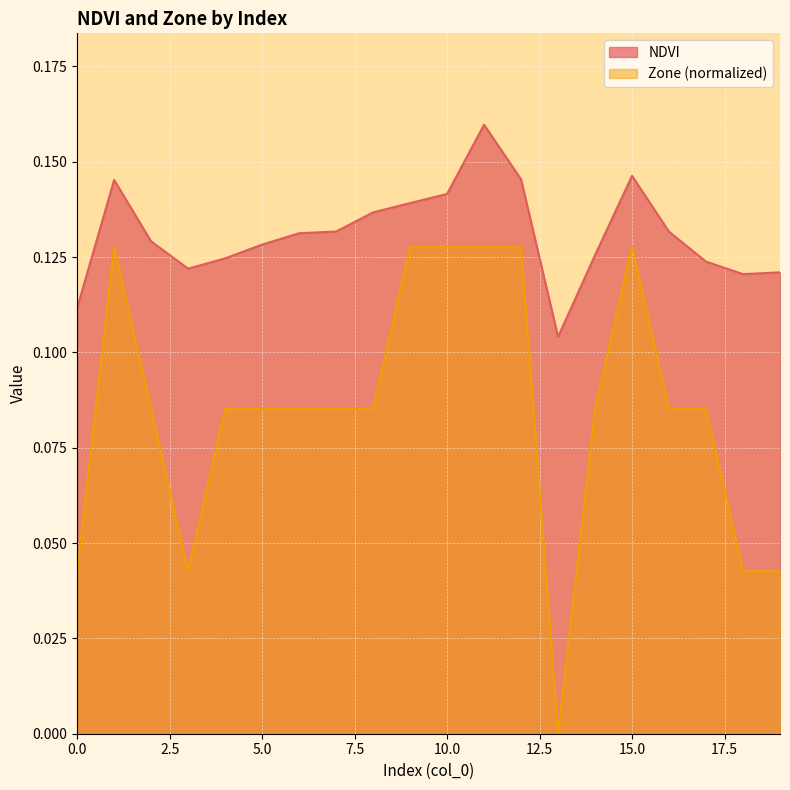

What is the total value across all series at 3?

0.2